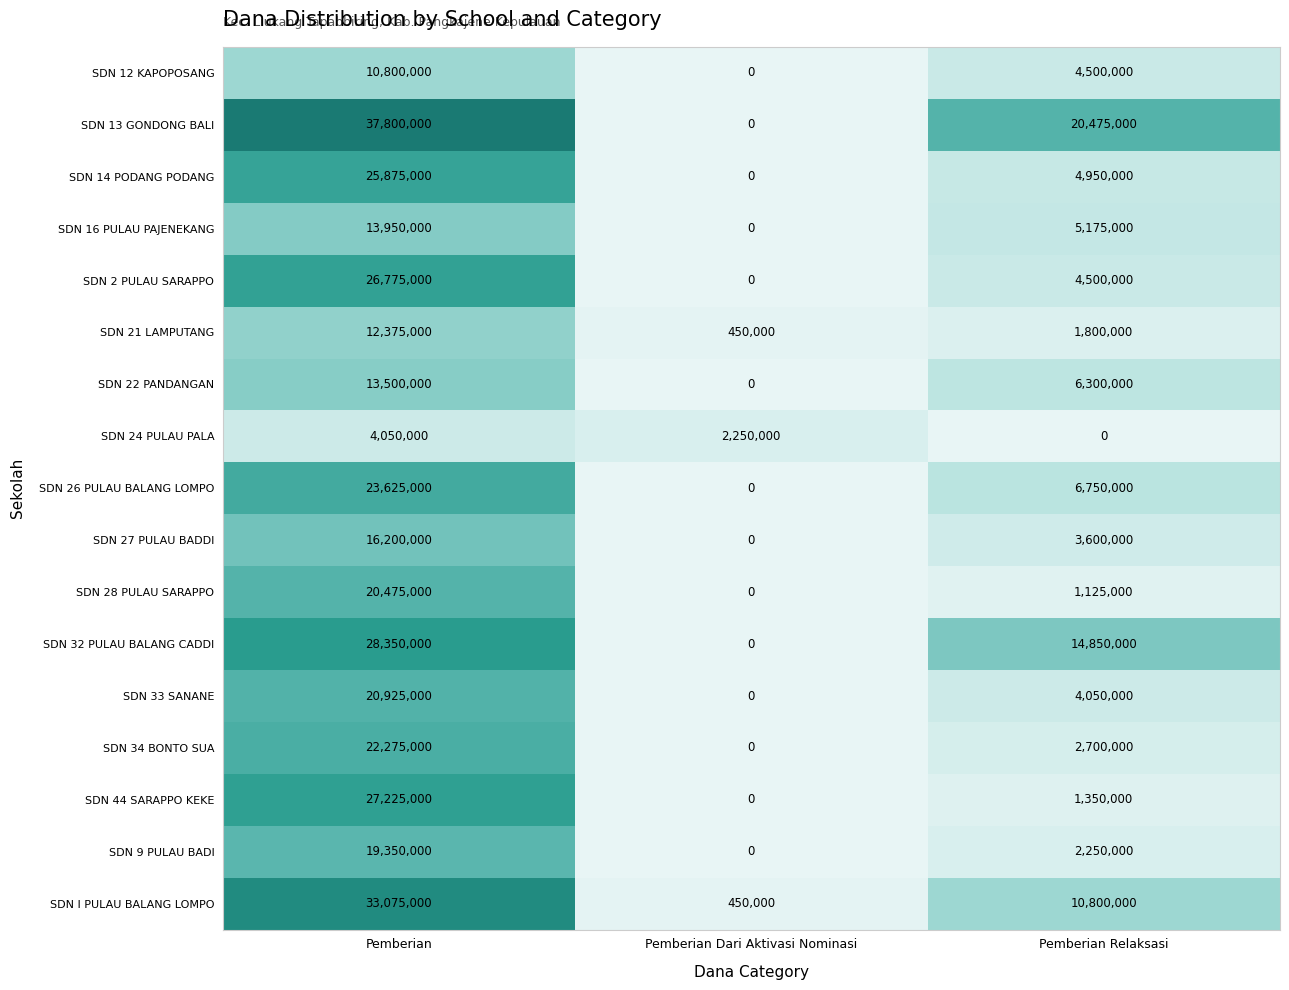

What is the difference between the maximum and minimum values in the SDN 27 PULAU BADDI series?

16200000